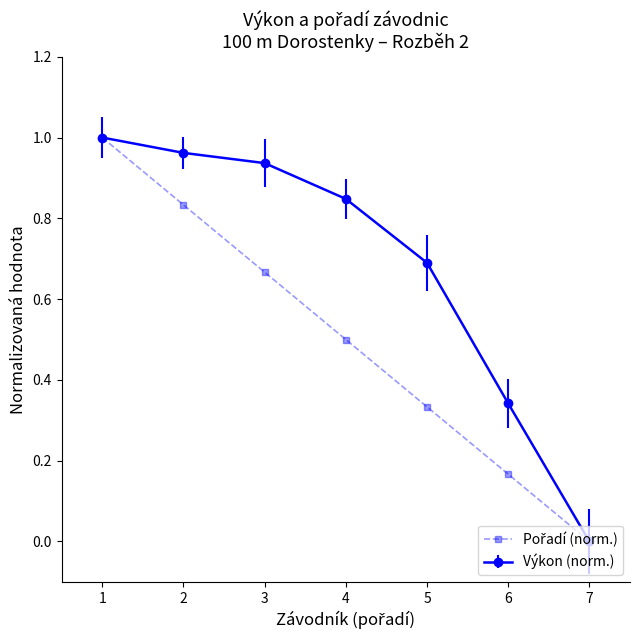

True or false: Výkon (norm.) has more than 1 points higher than both neighbors.

False